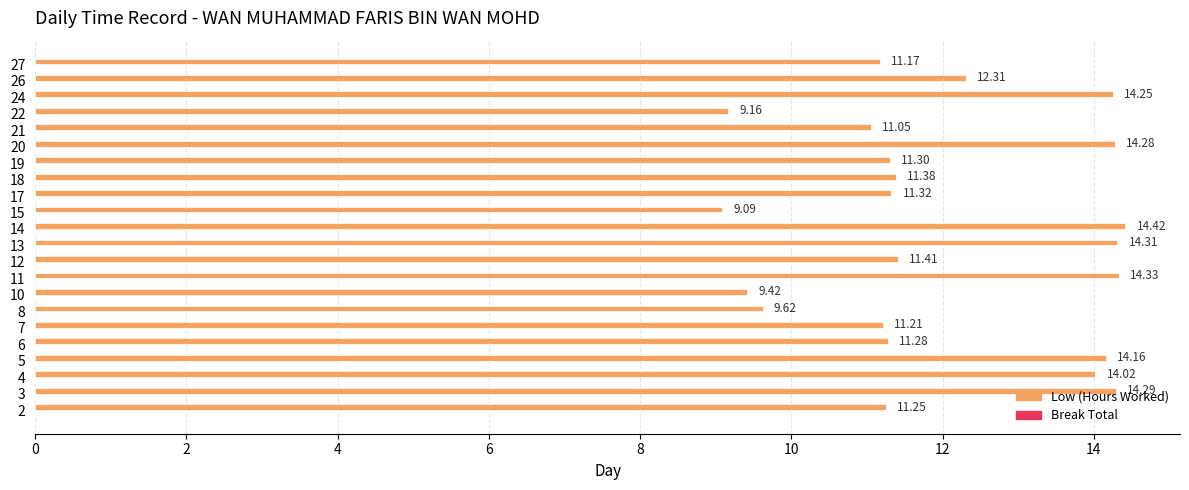

Rank the categories by value from lowest to highest.

15, 22, 10, 8, 21, 27, 7, 2, 6, 19, 17, 18, 12, 26, 4, 5, 24, 20, 3, 13, 11, 14